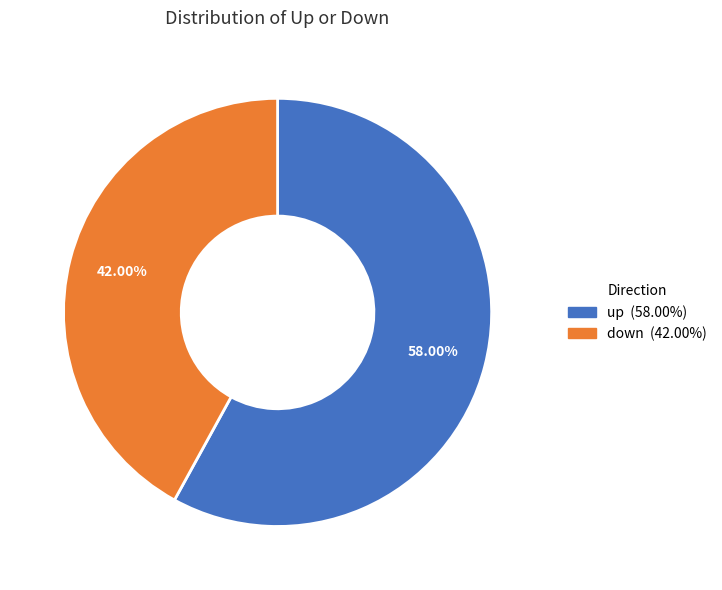

Is there a majority slice in this chart?

Yes